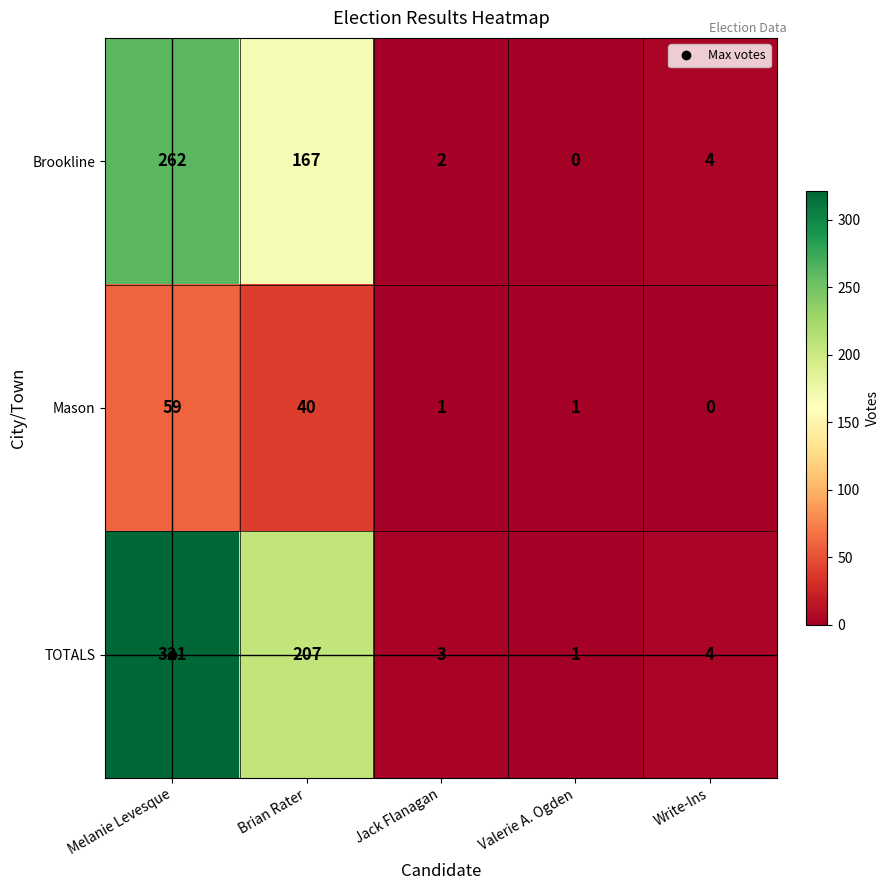

What is the spread (max minus min) of values at Brian Rater?

167